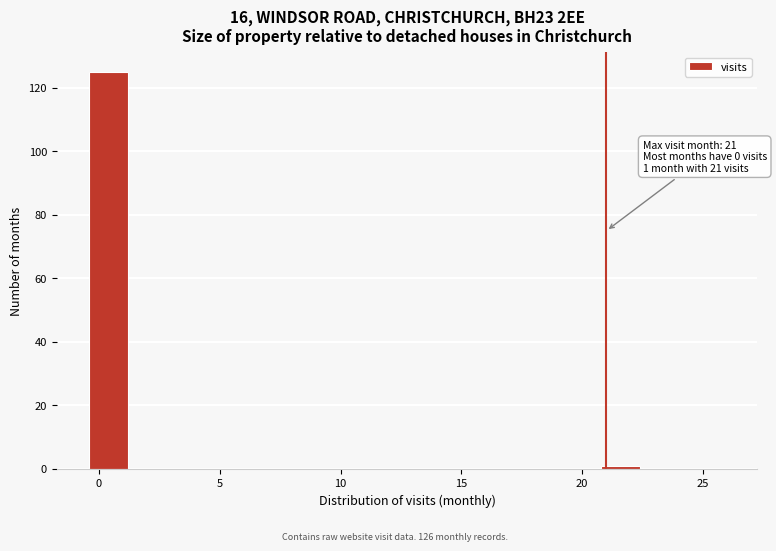

Around what value on the x-axis is the tallest bar? Give the approximate position of its centre, as read against the axis.

0.5